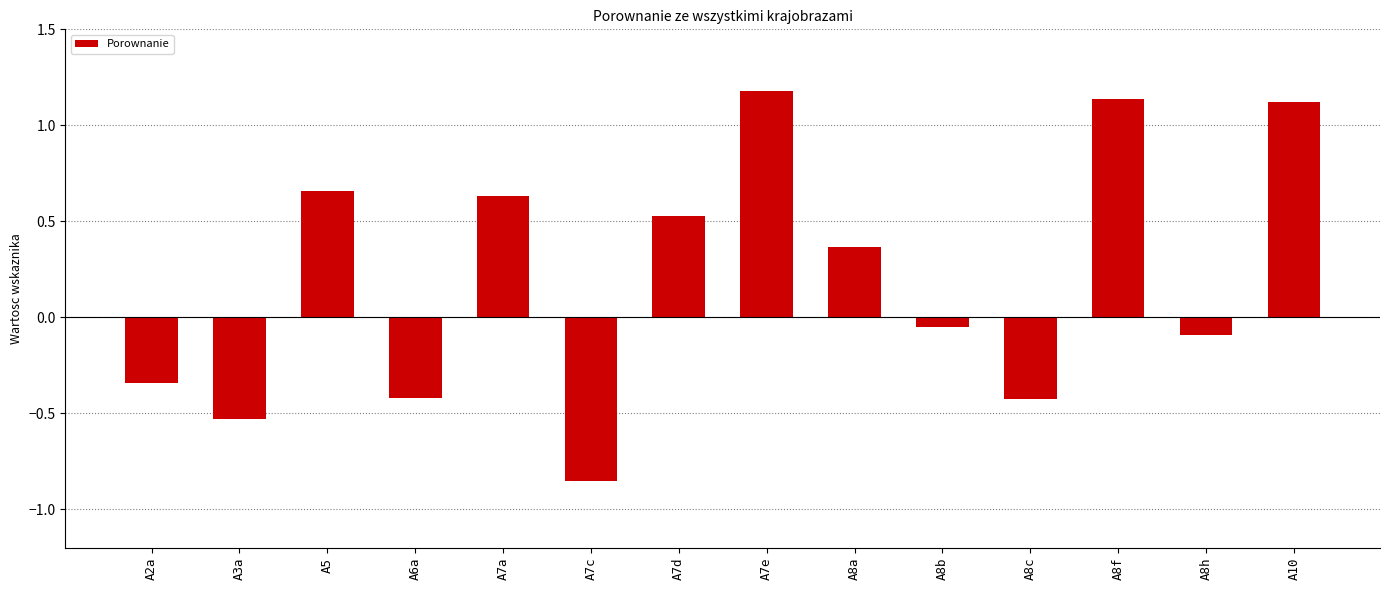

Which label corresponds to the smallest value in the chart?

A7c